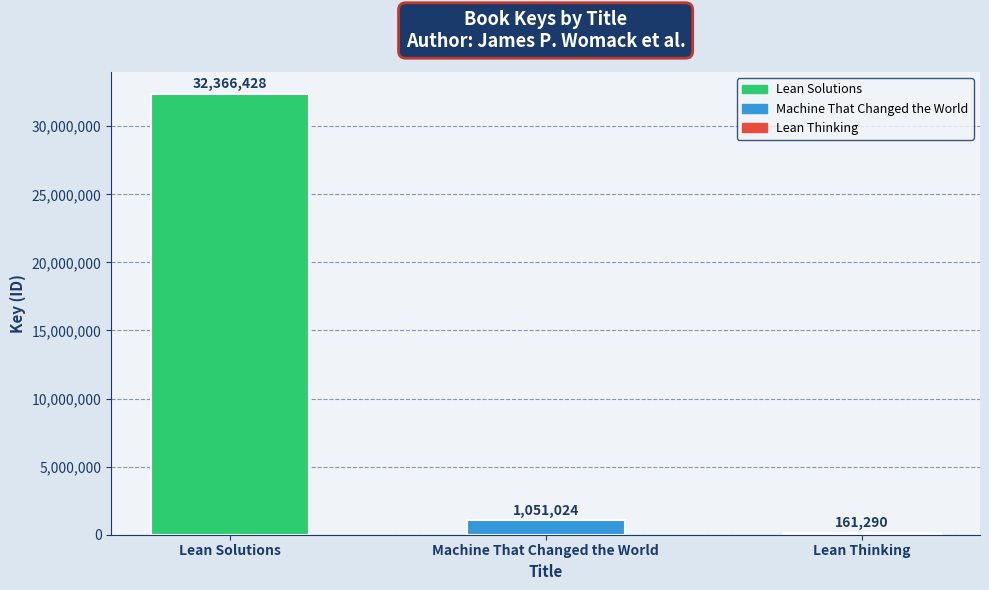

The value at Lean Solutions is 6739811. True or false?

False